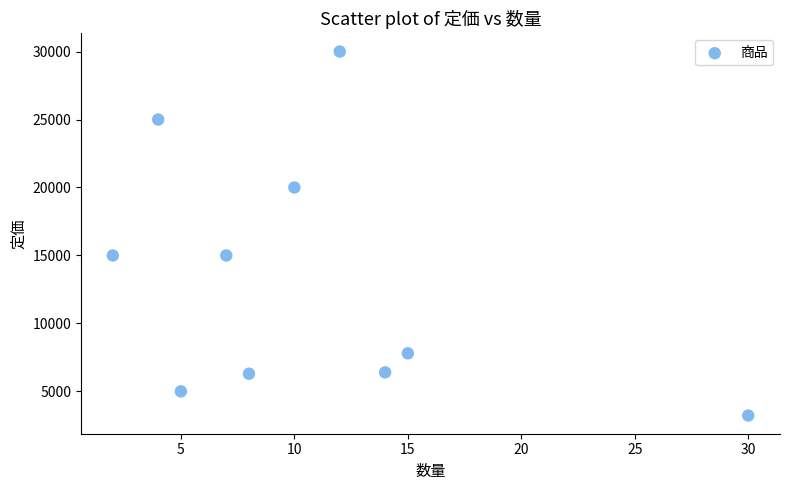

What is the range of Y values (max minus min)?

26775